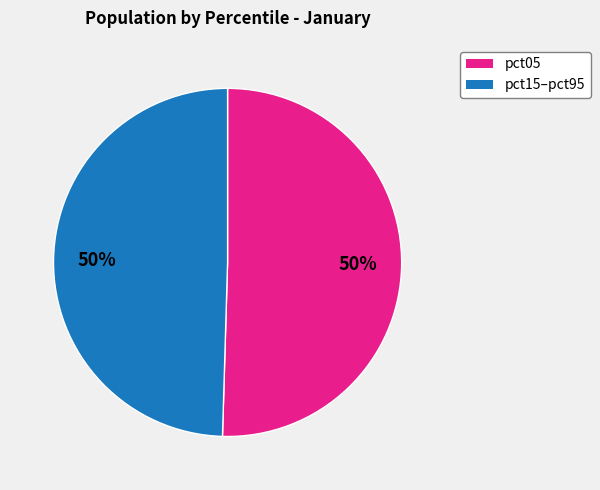

To the nearest percent, what is the average slice percentage?

50%